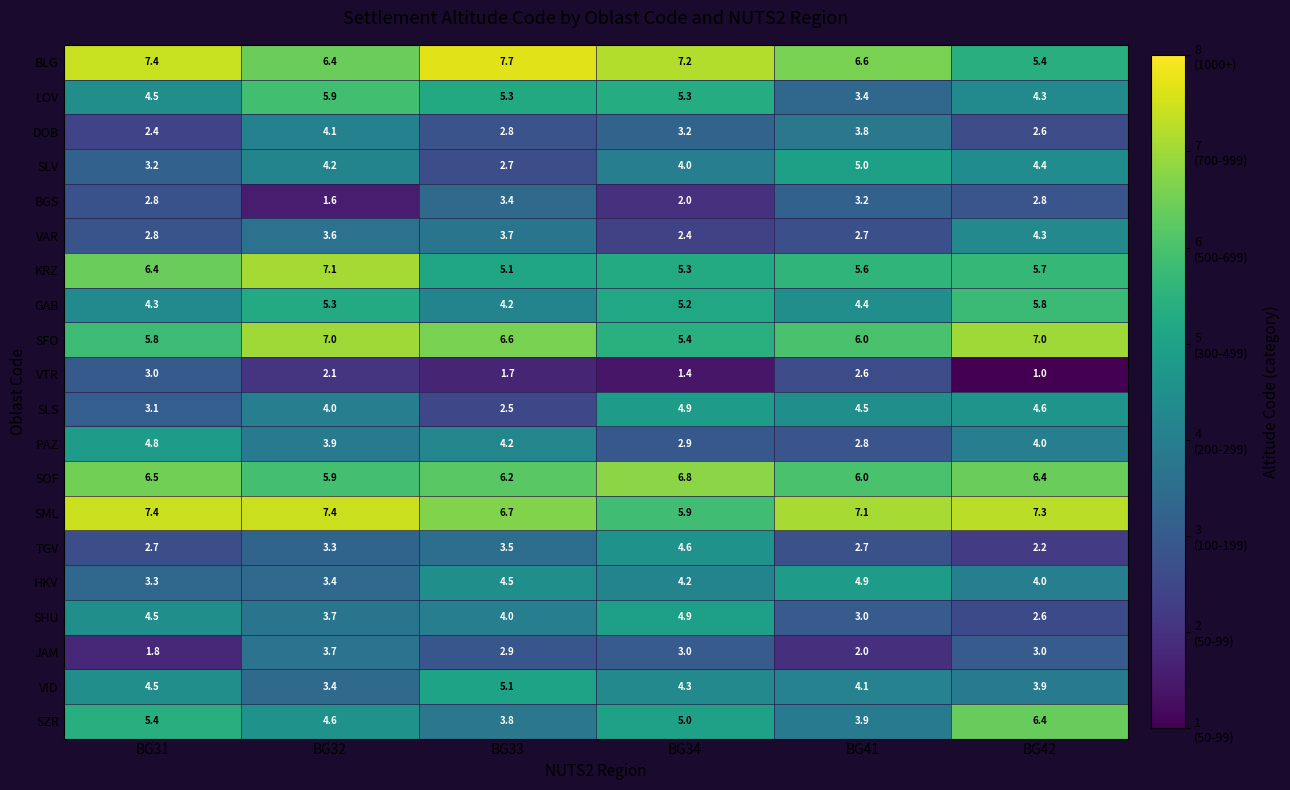

At which label is JAM closest to 2?

BG41